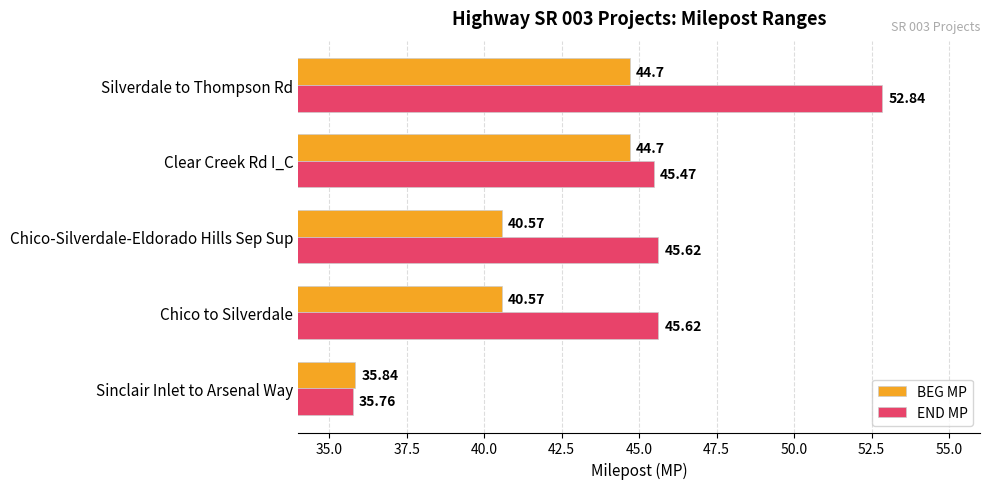

How many values in the BEG MP series exceed 40?

4